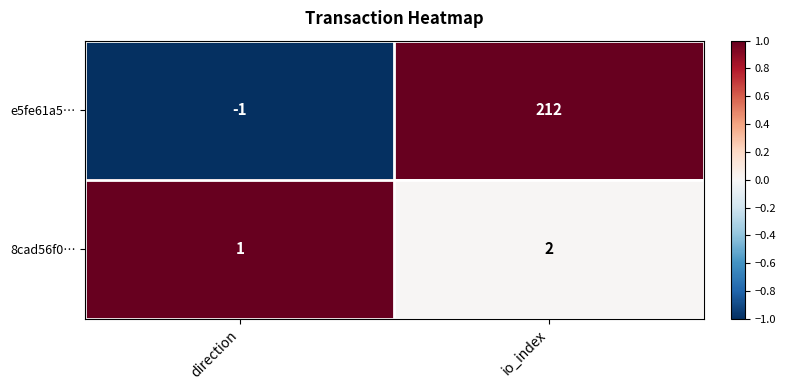

How many series are shown in this chart?

2